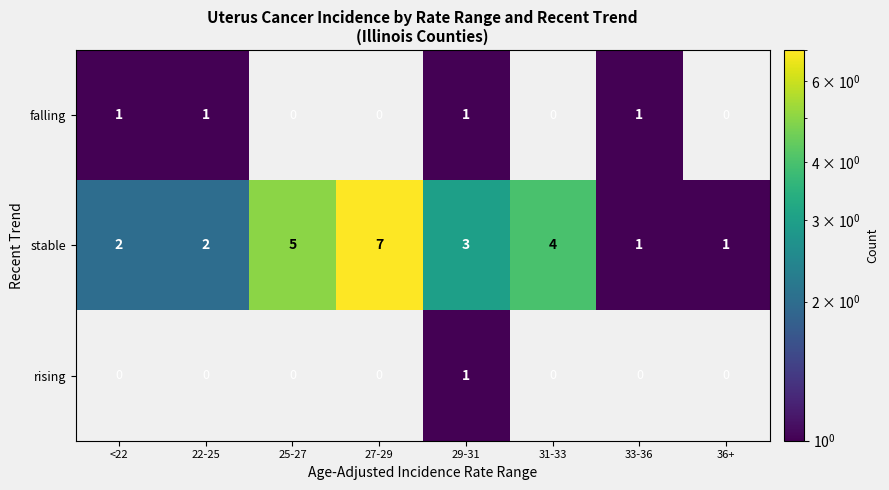

Reading left to right, list all the values displayed in this chart.

falling: <22=1	22-25=1	25-27=0	27-29=0	29-31=1	31-33=0	33-36=1	36+=0
stable: <22=2	22-25=2	25-27=5	27-29=7	29-31=3	31-33=4	33-36=1	36+=1
rising: <22=0	22-25=0	25-27=0	27-29=0	29-31=1	31-33=0	33-36=0	36+=0